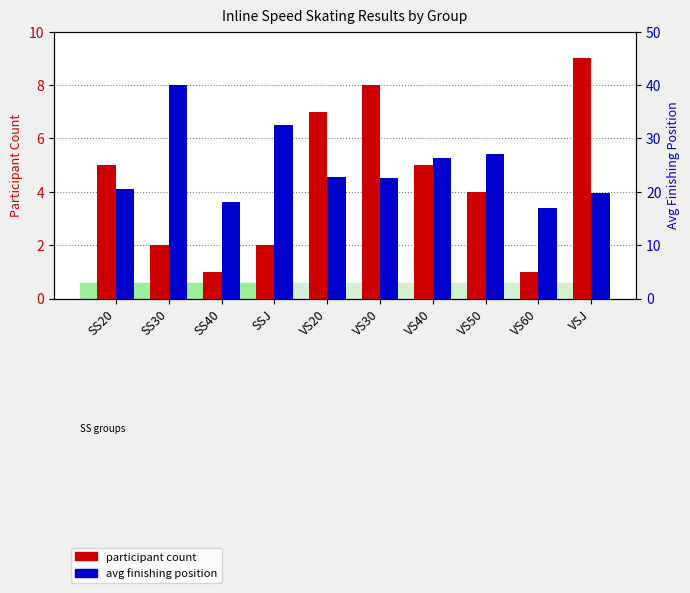

True or false: avg finishing position has a value of 32.5 at SSJ.

True